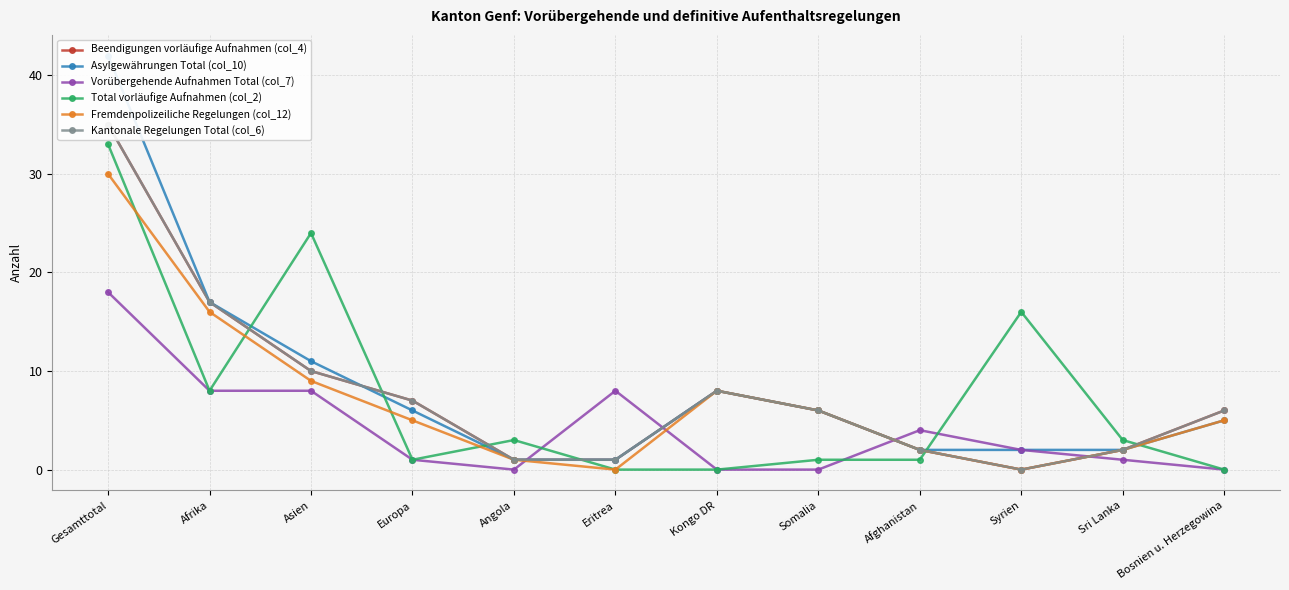

List the labels in order of Total vorläufige Aufnahmen (col_2) value, smallest first.

Eritrea, Kongo DR, Bosnien u. Herzegowina, Europa, Somalia, Afghanistan, Angola, Sri Lanka, Afrika, Syrien, Asien, Gesamttotal